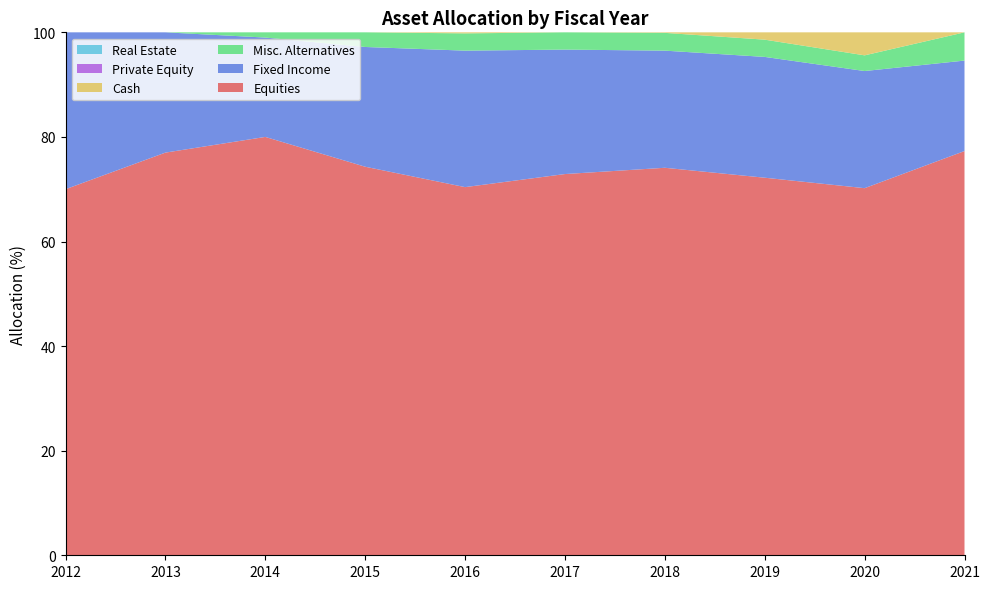

Reading left to right, what are all the values shown in this chart?

Equities: 2012=70.0	2013=77.0	2014=80.0	2015=74.3	2016=70.4	2017=72.9	2018=74.1	2019=72.2	2020=70.2	2021=77.3
Fixed Income: 2012=30.0	2013=23.0	2014=19.0	2015=22.9	2016=26.1	2017=23.8	2018=22.4	2019=23.1	2020=22.4	2021=17.3
Misc. Alternatives: 2012=0.0	2013=0.0	2014=1.0	2015=2.8	2016=3.3	2017=3.3	2018=3.4	2019=3.3	2020=3.0	2021=5.4
Cash: 2012=0.0	2013=0.0	2014=0.0	2015=0.0	2016=0.2	2017=0.0	2018=0.1	2019=1.4	2020=4.4	2021=0.0
Private Equity: 2012=0.0	2013=0.0	2014=0.0	2015=0.0	2016=0.0	2017=0.0	2018=0.0	2019=0.0	2020=0.0	2021=0.0
Real Estate: 2012=0.0	2013=0.0	2014=0.0	2015=0.0	2016=0.0	2017=0.0	2018=0.0	2019=0.0	2020=0.0	2021=0.0